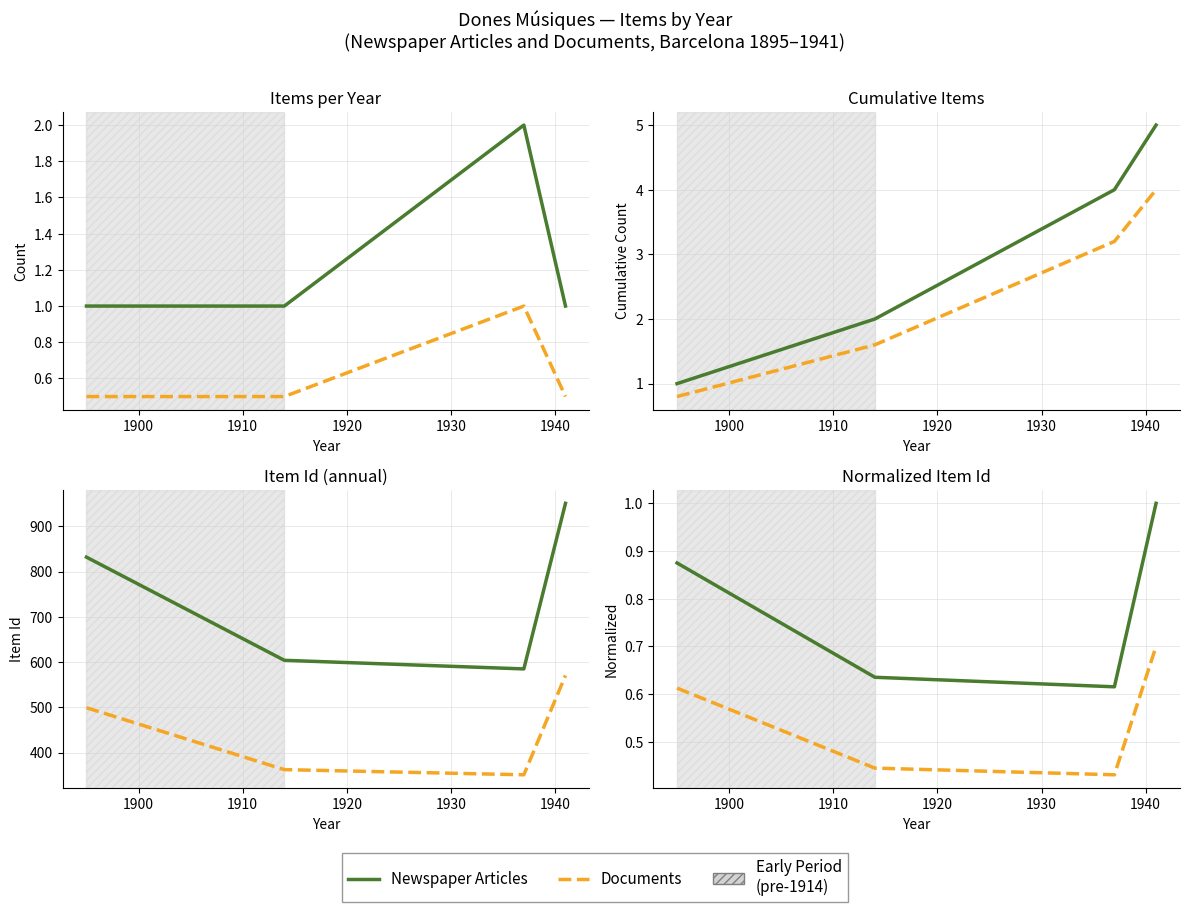

Is it true that Documents equals 0.7 at 1920?

True